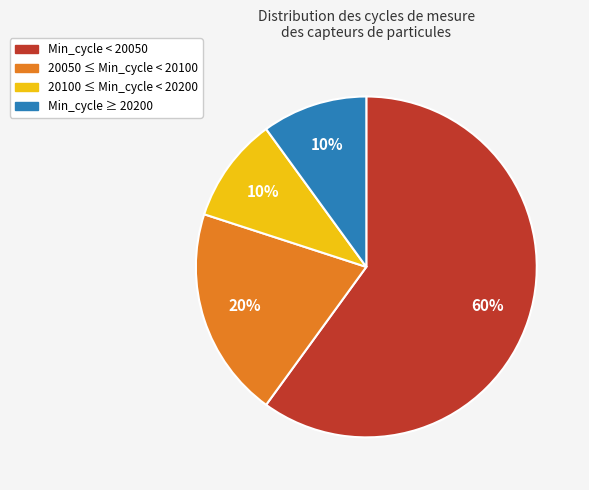

To the nearest percent, what is the average slice percentage?

25%